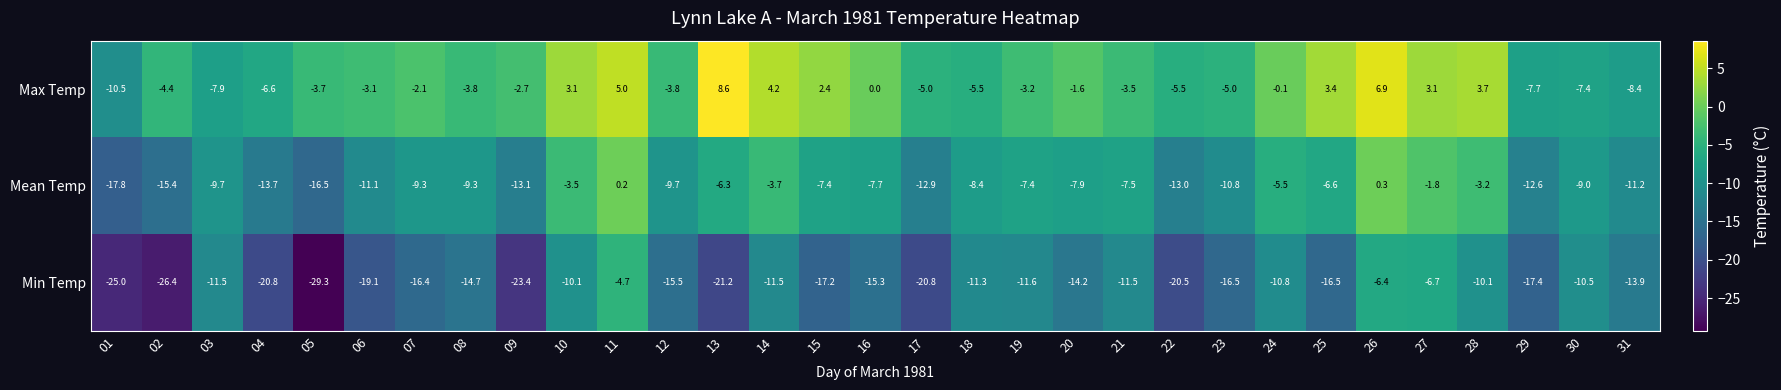

At how many categories does at least one series exceed -6?

25